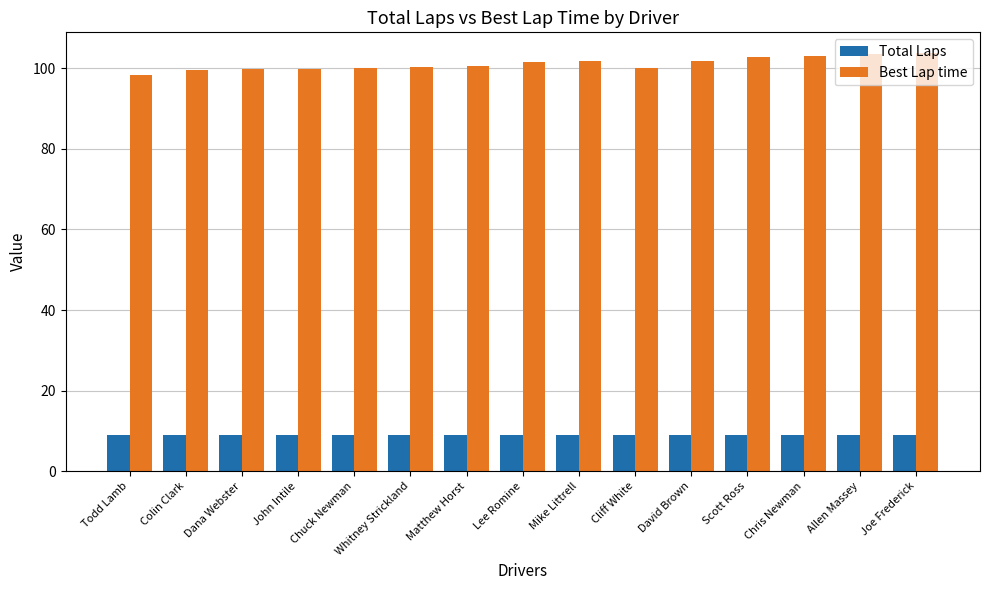

At how many categories does at least one series exceed 38?

15